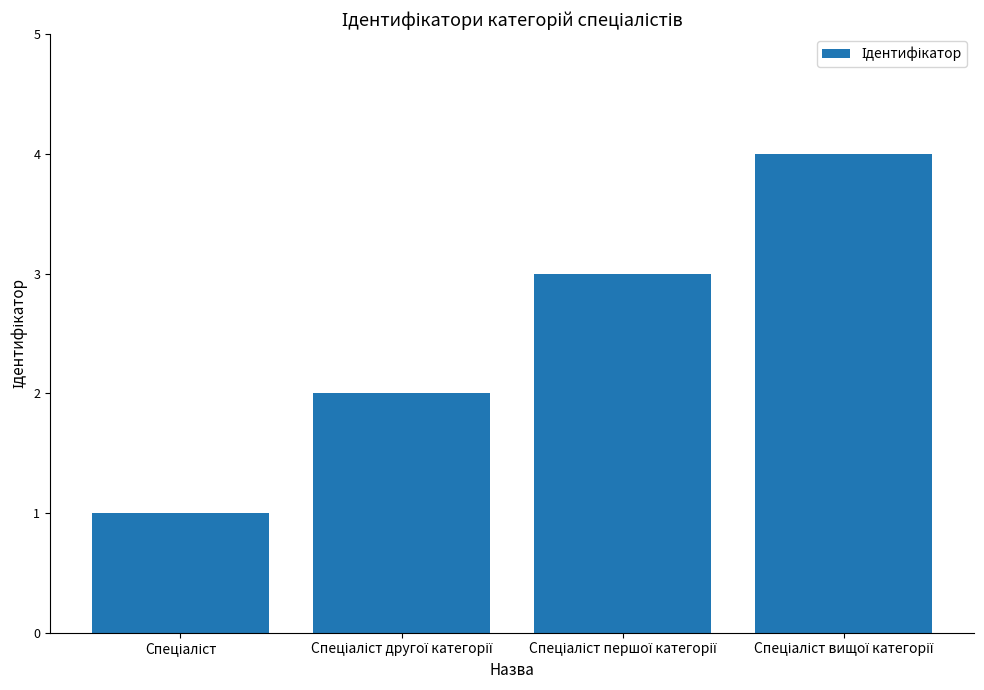

What is the greatest value displayed?

4